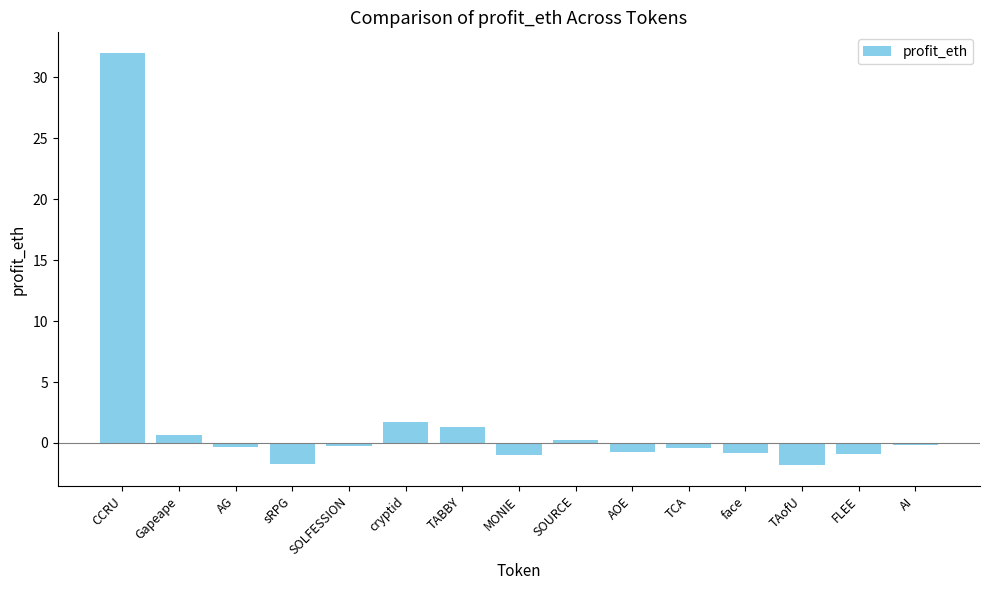

Are the bars horizontal?

No